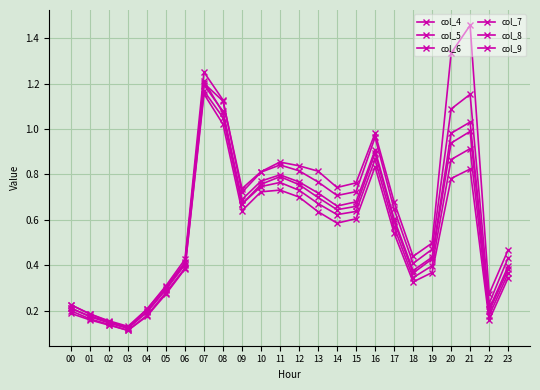

At 01, list the series in order from largest to smallest.

col_4, col_5, col_7, col_6, col_8, col_9